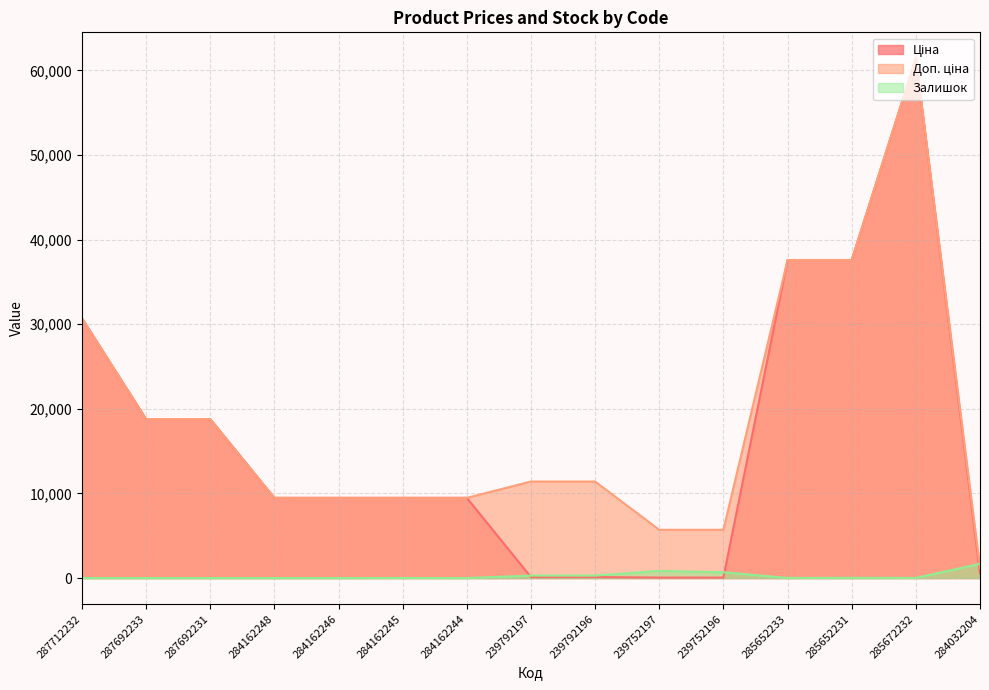

The Доп. ціна series shows 7922.1 at 287692231. True or false?

False